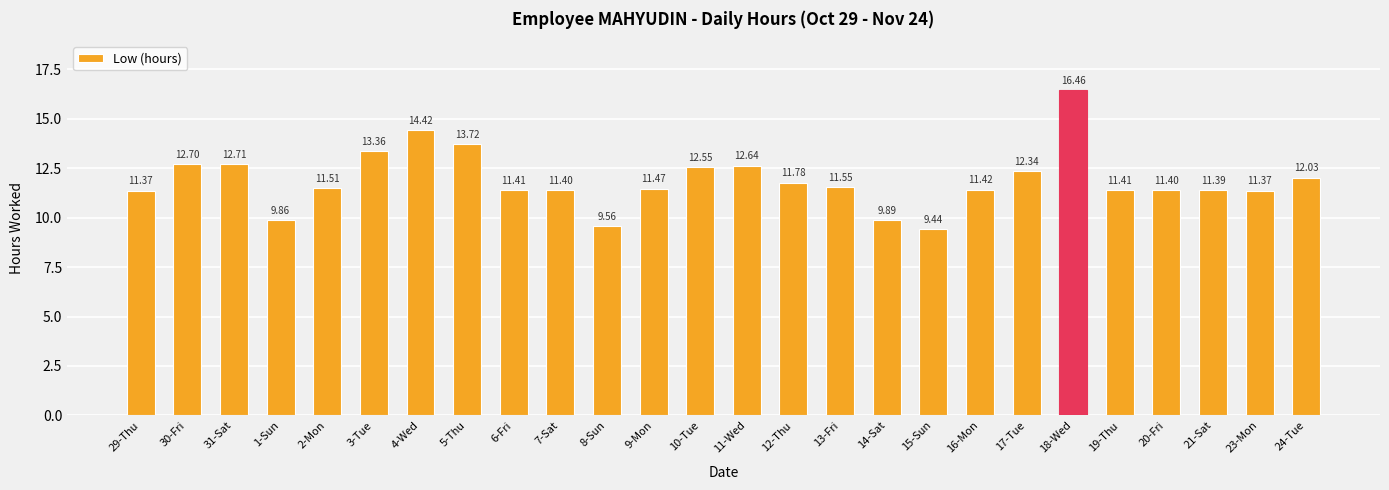

Reading left to right, what are all the values shown in this chart?

11.4	12.7	12.7	9.9	11.5	13.4	14.4	13.7	11.4	11.4	9.6	11.5	12.6	12.6	11.8	11.6	9.9	9.4	11.4	12.3	16.5	11.4	11.4	11.4	11.4	12.0